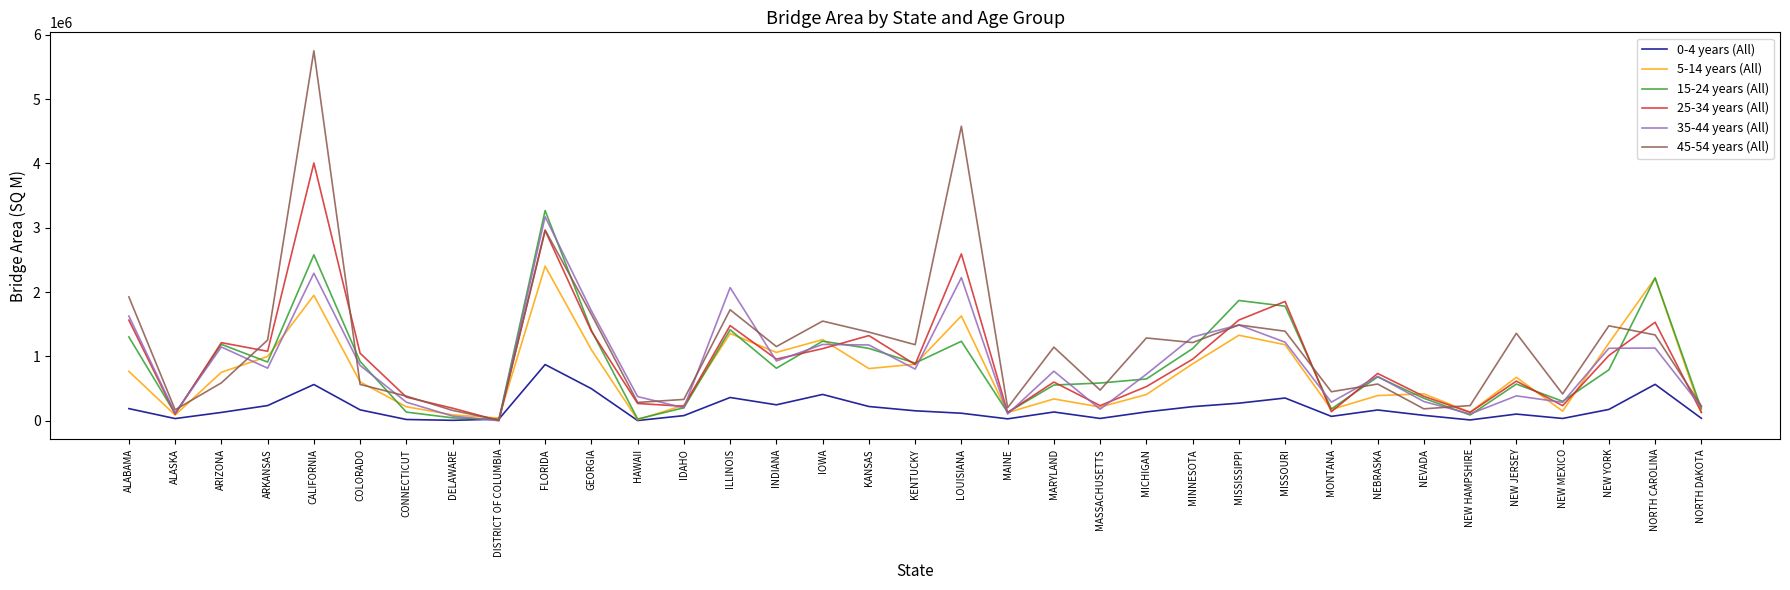

Is the value of 25-34 years (All) at ILLINOIS greater than the value of 45-54 years (All) at MICHIGAN?

Yes